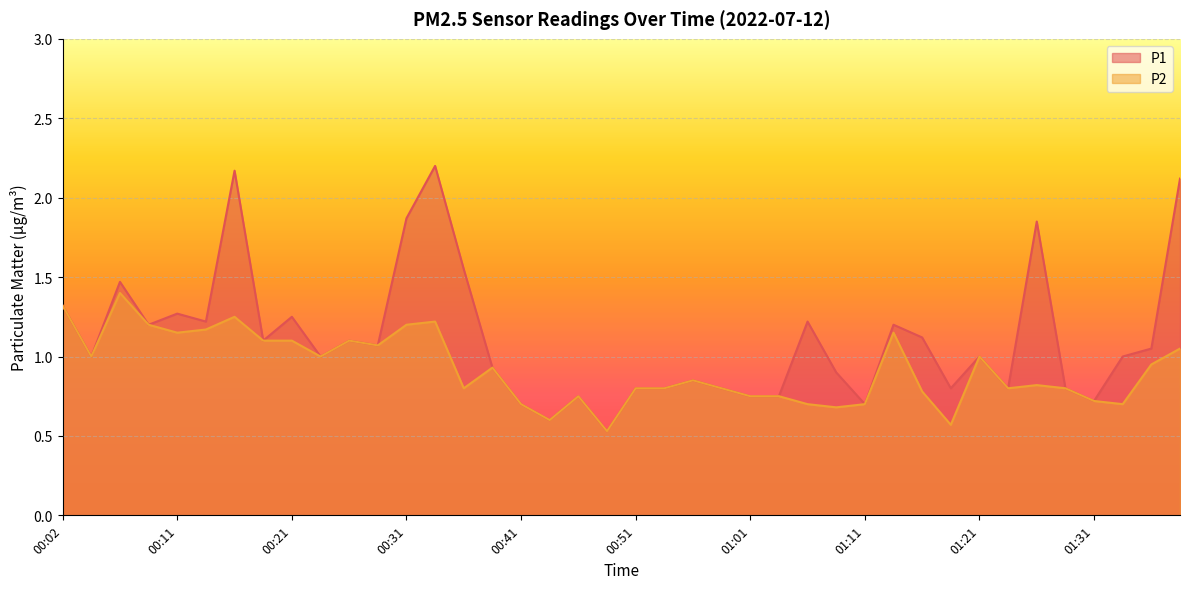

At which category does P2 reach its first local valley?

00:04